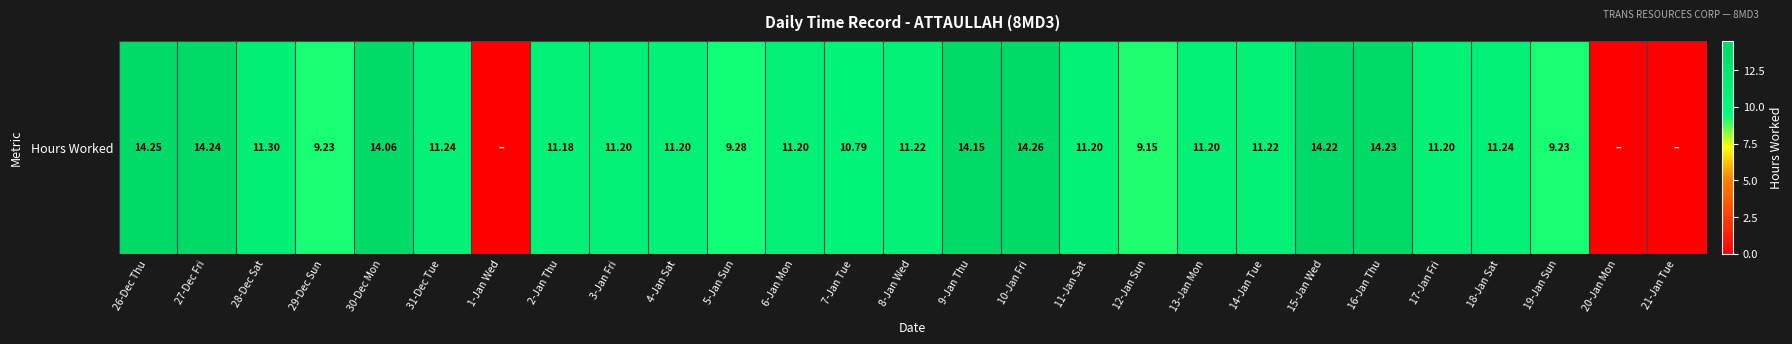

Reading left to right, what are all the values shown in this chart?

14.2	14.2	11.3	9.2	14.1	11.2	0.0	11.2	11.2	11.2	9.3	11.2	10.8	11.2	14.2	14.3	11.2	9.2	11.2	11.2	14.2	14.2	11.2	11.2	9.2	0.0	0.0